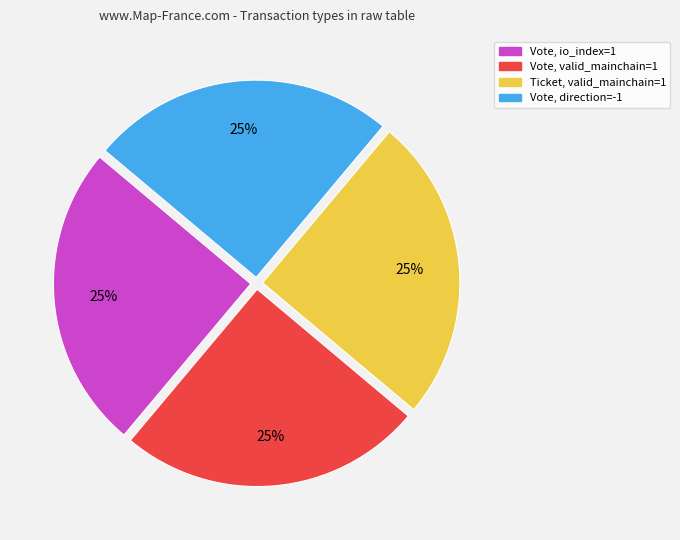

To the nearest percent, what is the average slice percentage?

25%